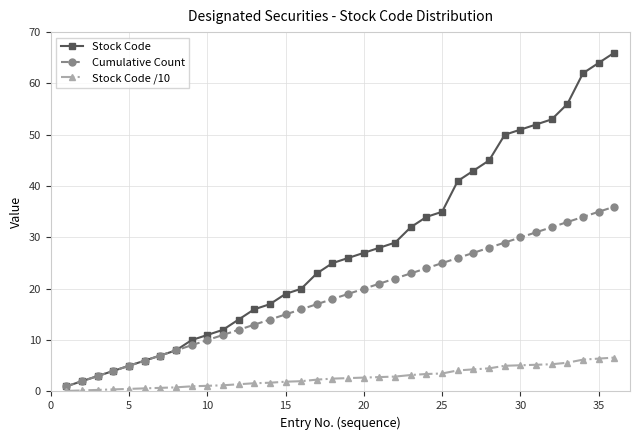

List the series in order of their overall mean, highest first.

Stock Code, Cumulative Count, Stock Code /10